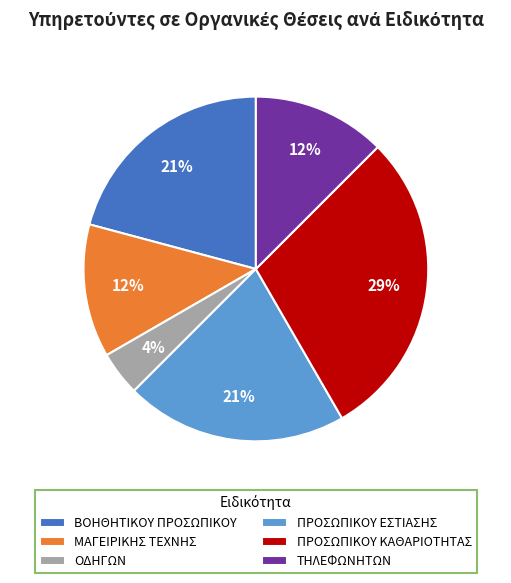

To the nearest percent, what is the difference between the ΠΡΟΣΩΠΙΚΟΥ ΚΑΘΑΡΙΟΤΗΤΑΣ and ΟΔΗΓΩΝ slice percentages?

25%